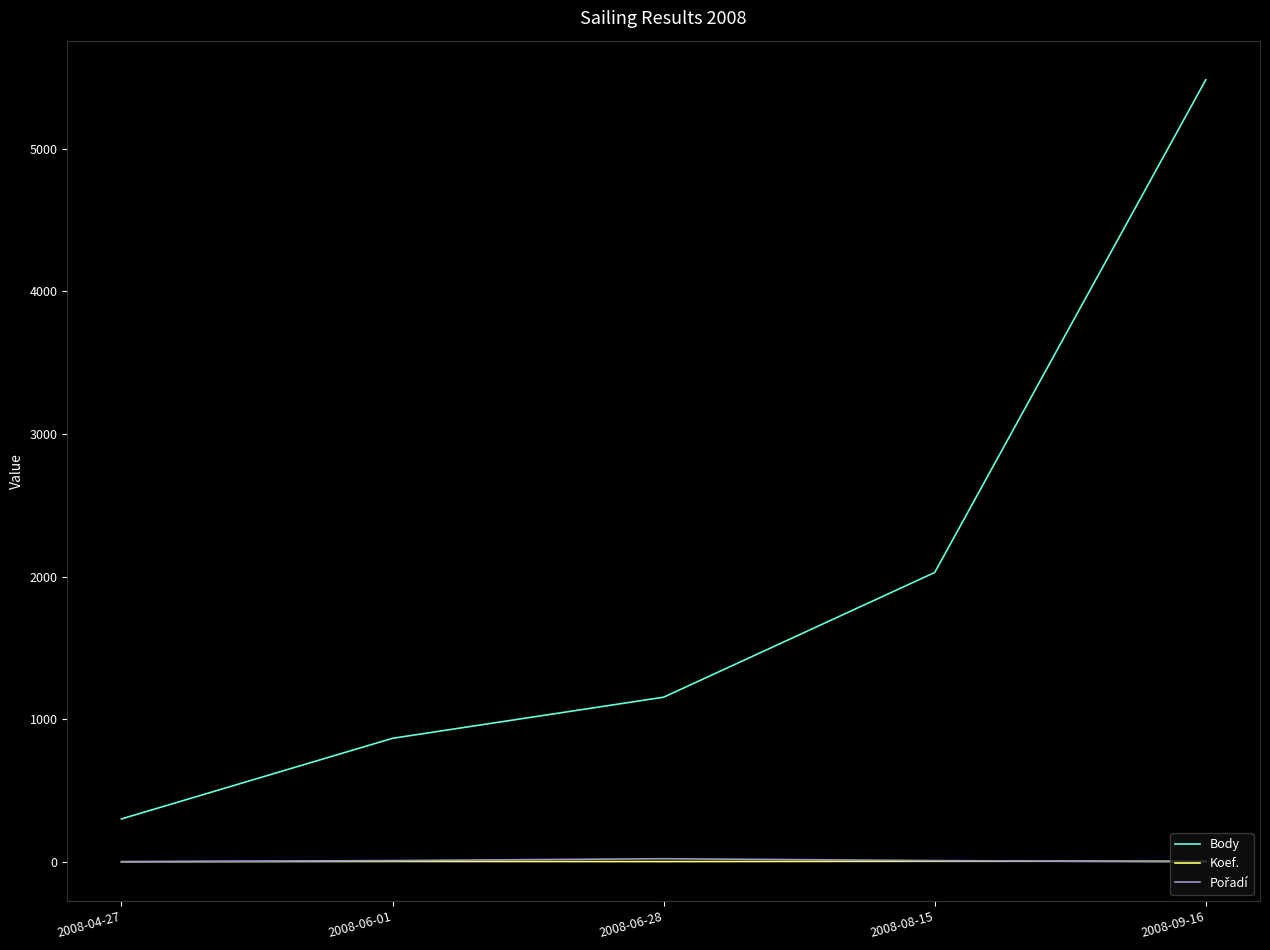

At how many categories does at least one series exceed 3755?

1